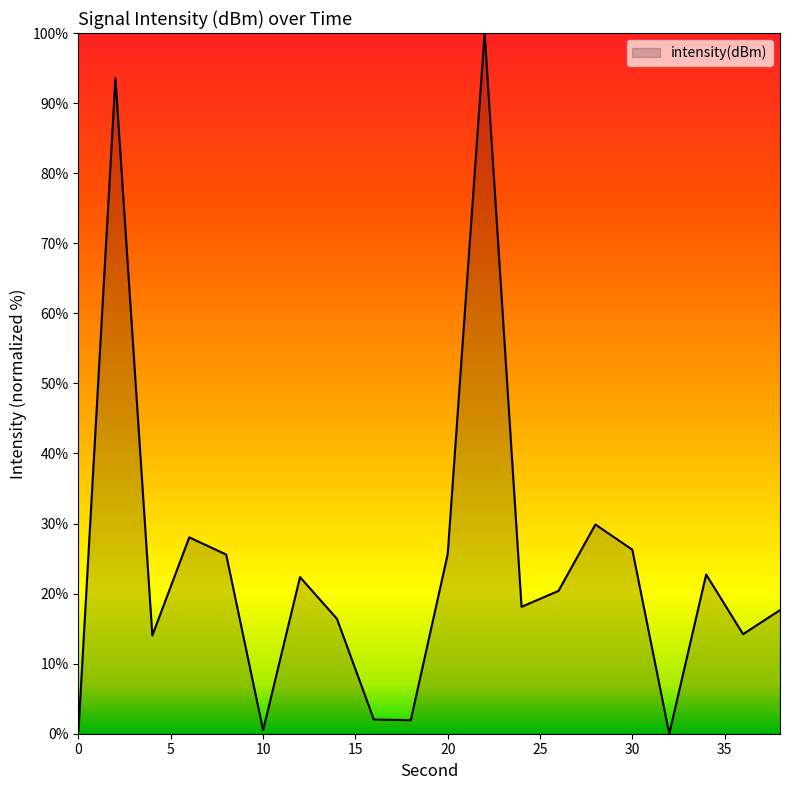

What is the maximum value shown in the chart?

100.0